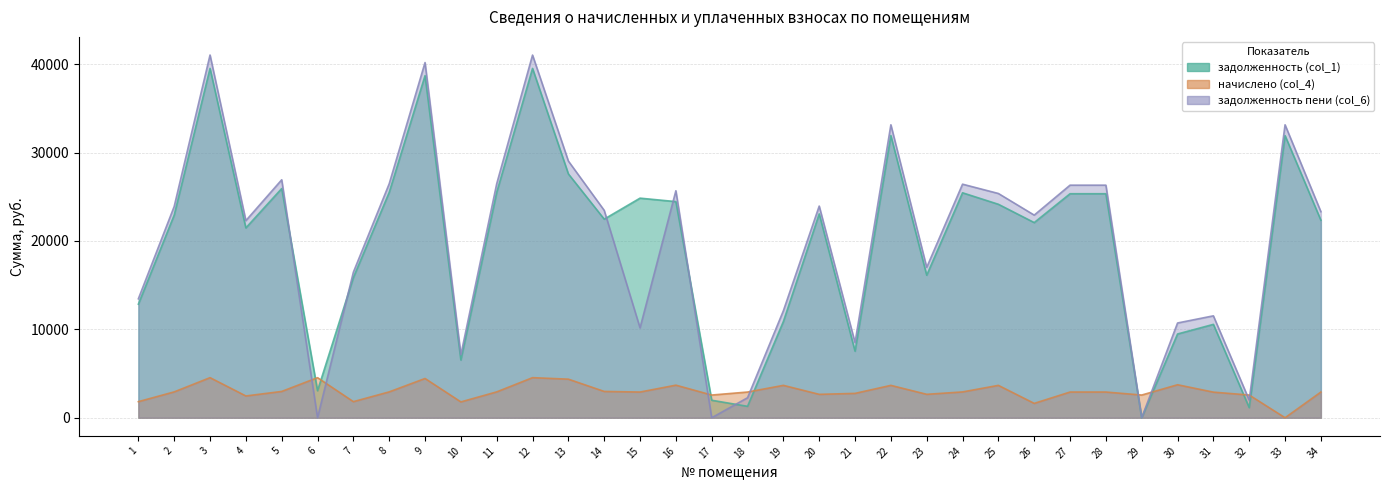

Read the задолженность (col_1) value at 15.

24841.1